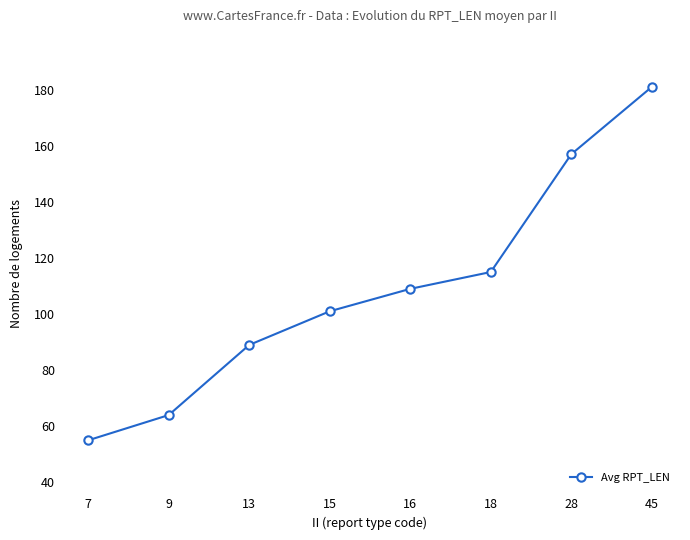

The value at 13 is 89. True or false?

True